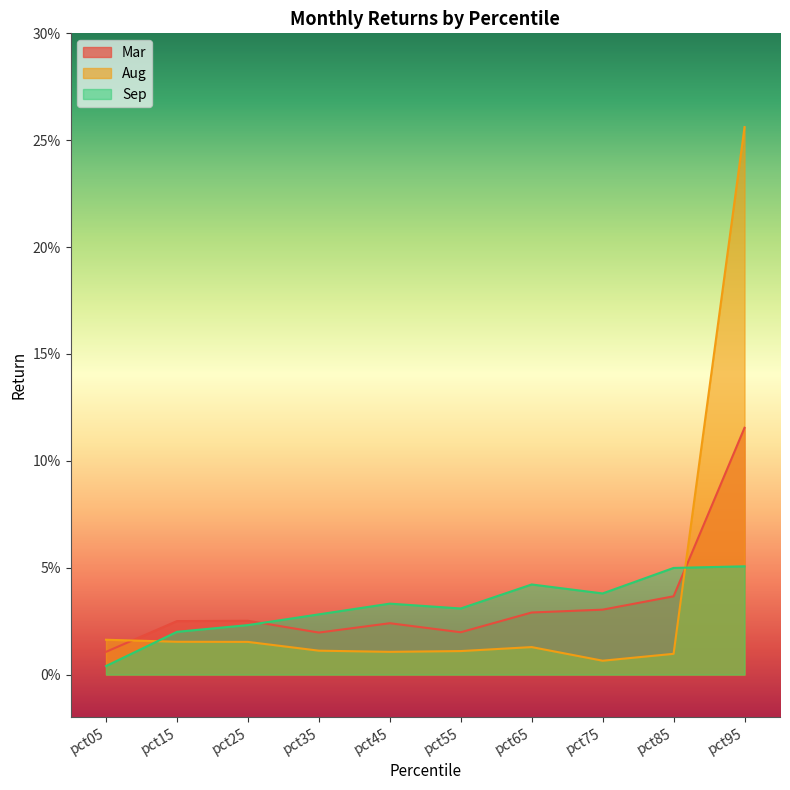

Rank the series by their average value, from lowest to highest.

Sep, Mar, Aug